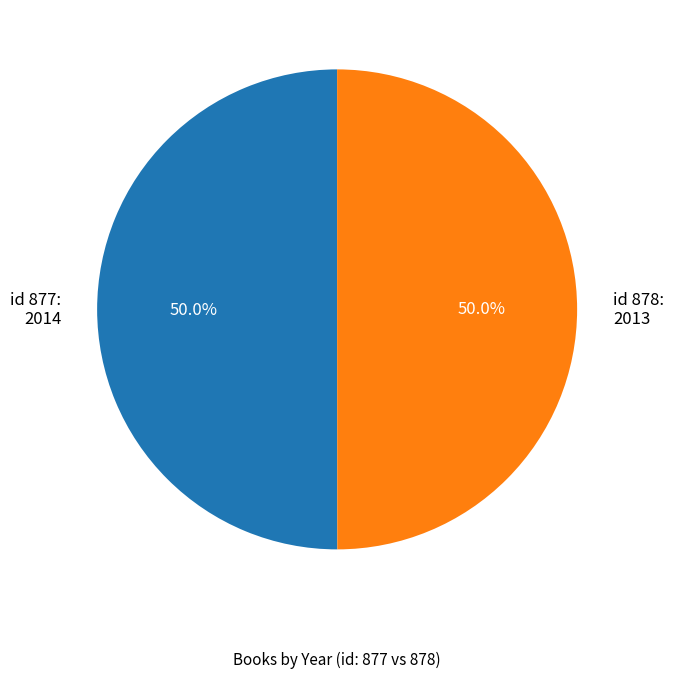

What is the total percentage of id 878: 2013 and id 877: 2014?

100.0%